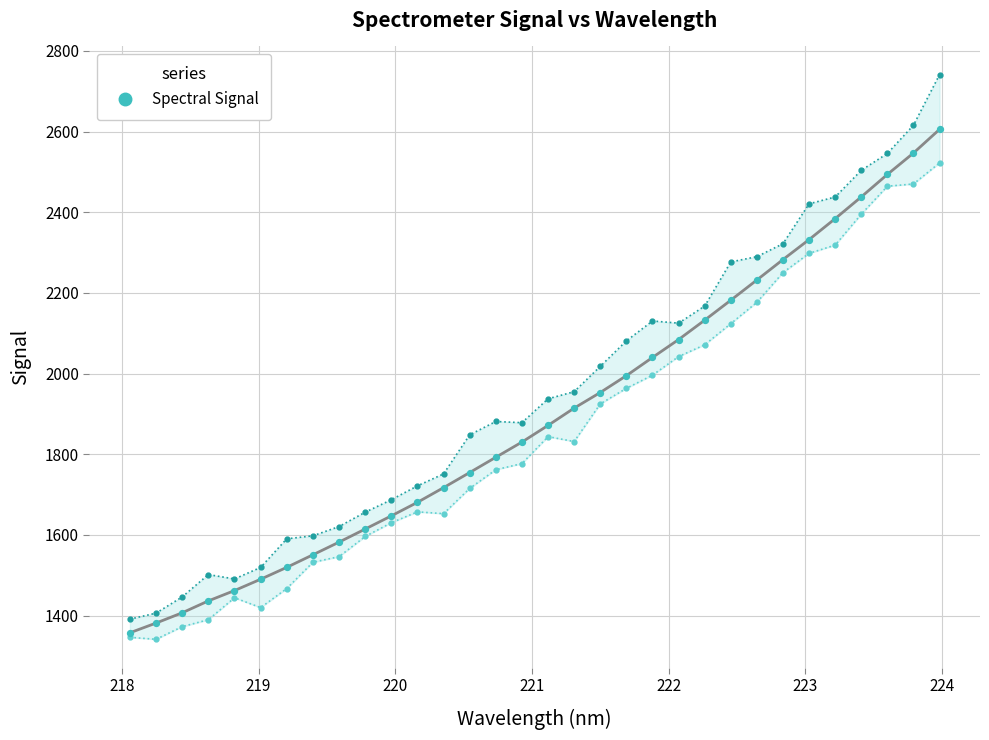

Approximately how many times larger is the value at 218.442 compared to 220.3533?

0.8